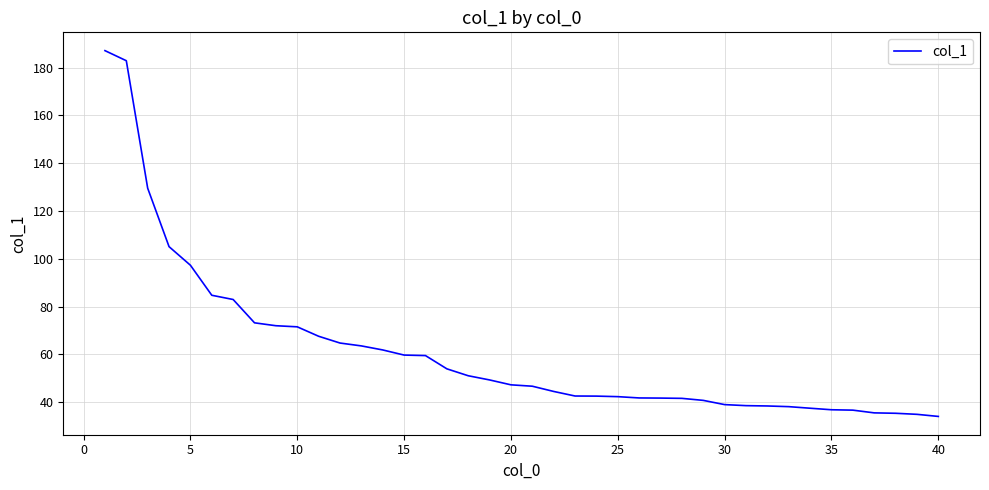

What is the greatest value displayed?

187.1